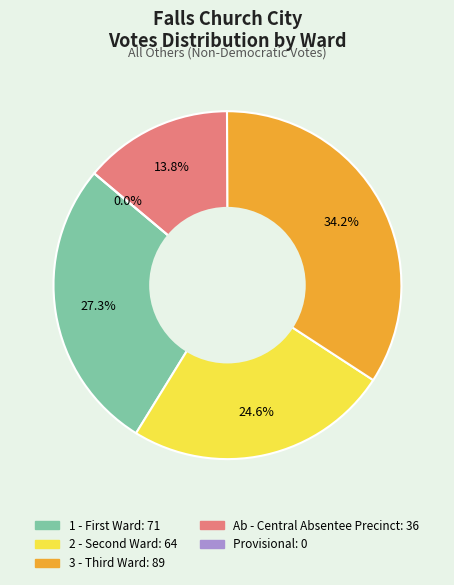

Which category has the biggest portion of the pie?

3 - Third Ward